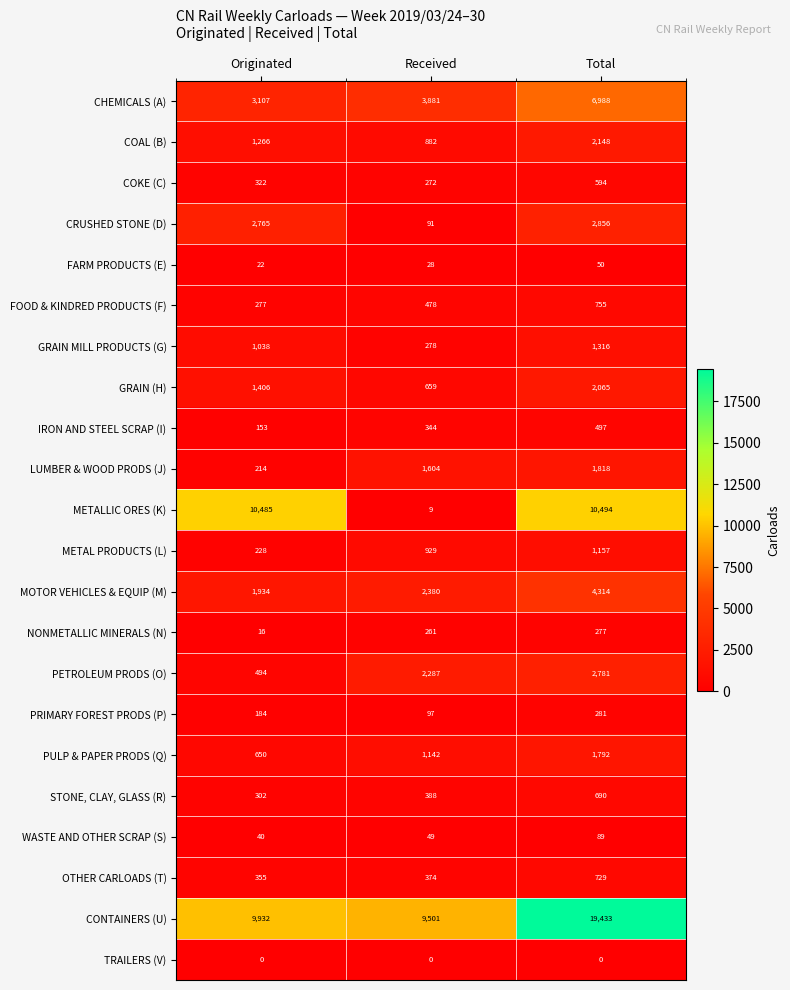

Count the number of data series in this chart.

22